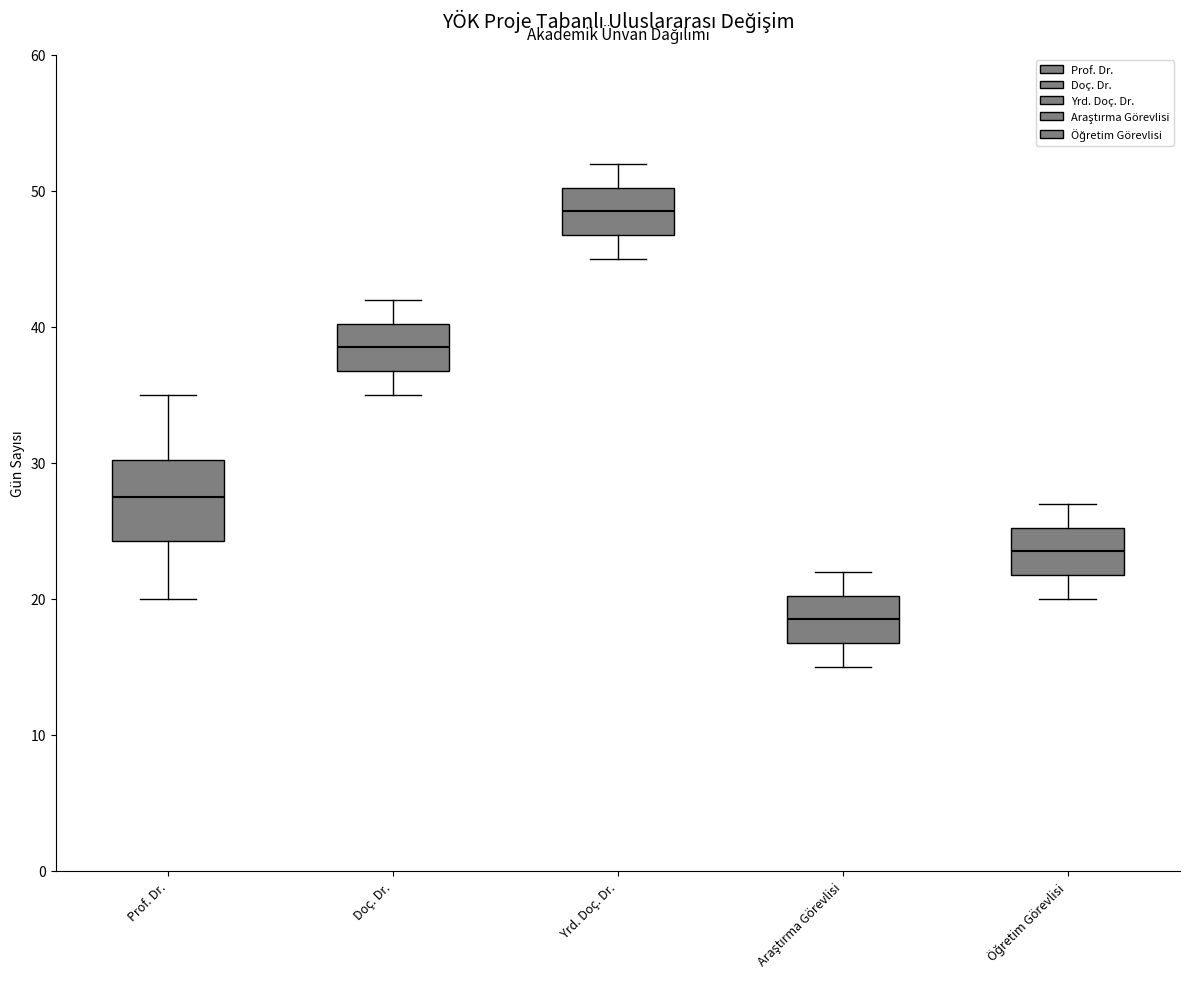

Which box's median line is the lowest?

Araştırma Görevlisi